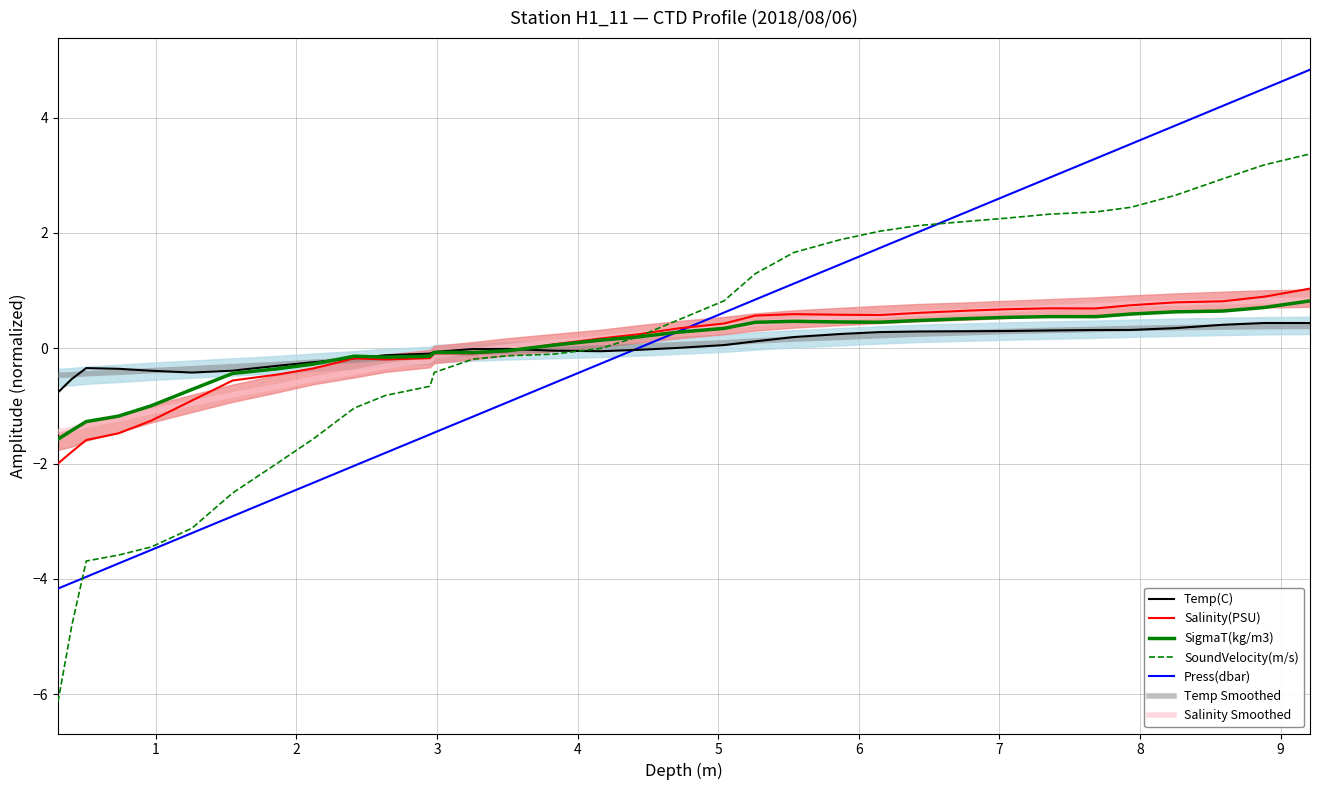

How many values in the SigmaT(kg/m3) series exceed 0?

19